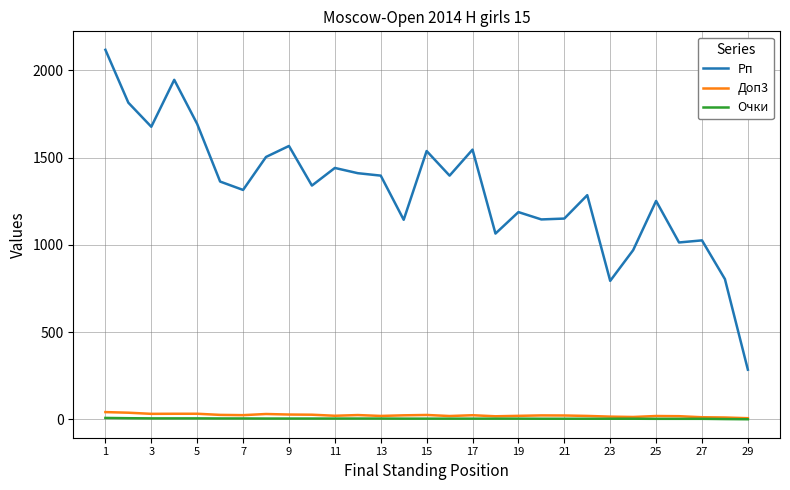

What are all the series names shown in the legend?

Рп, Доп3, Очки